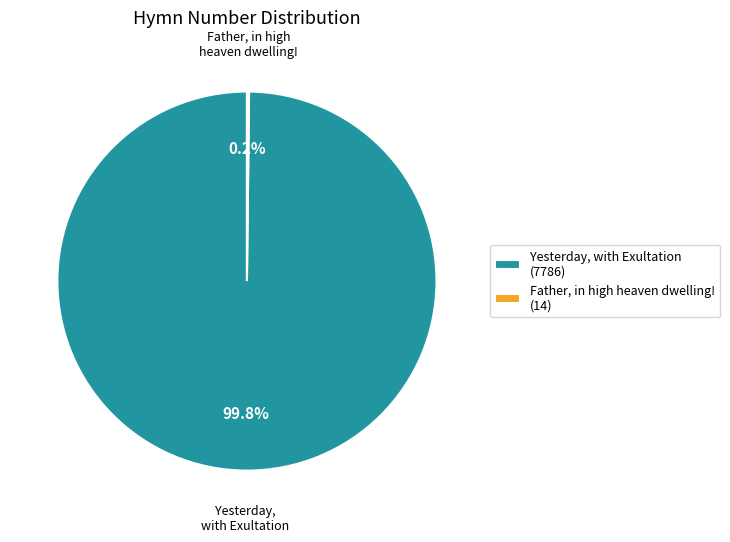

Which slice represents more than half of the pie?

Yesterday, with Exultation